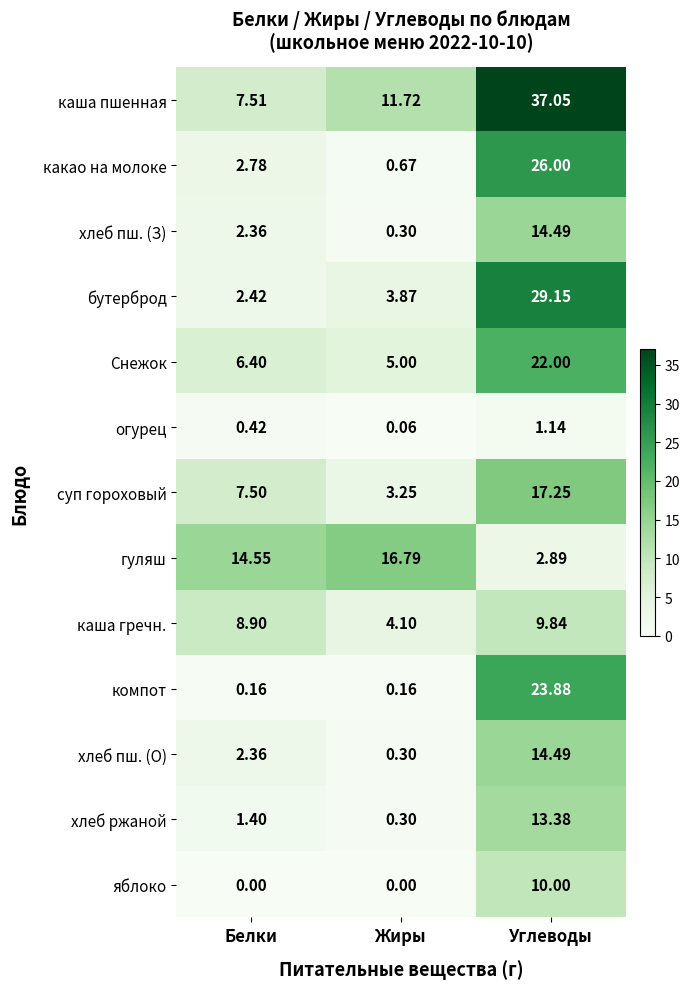

At which category is the sum across all series the highest?

Углеводы